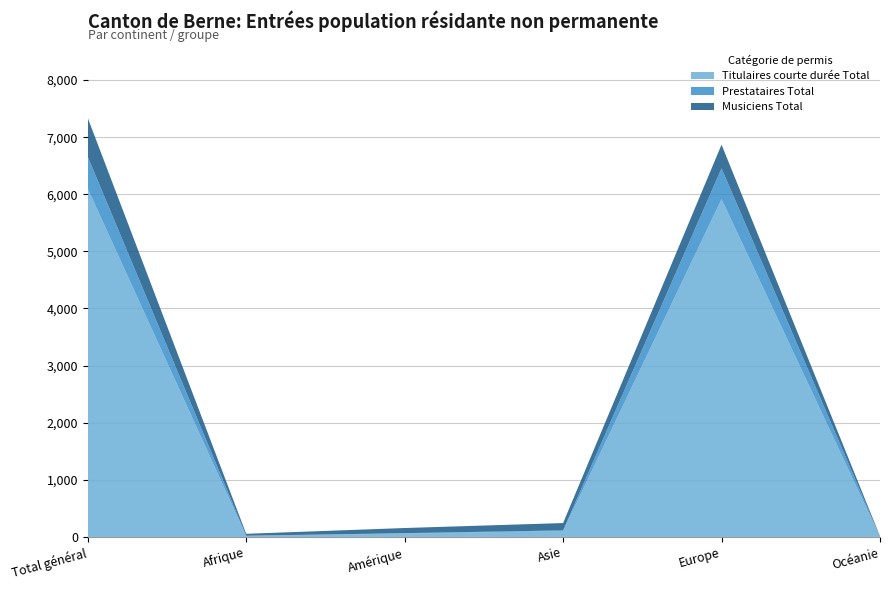

What is the approximate value of Titulaires courte durée Total at Total général?

6099